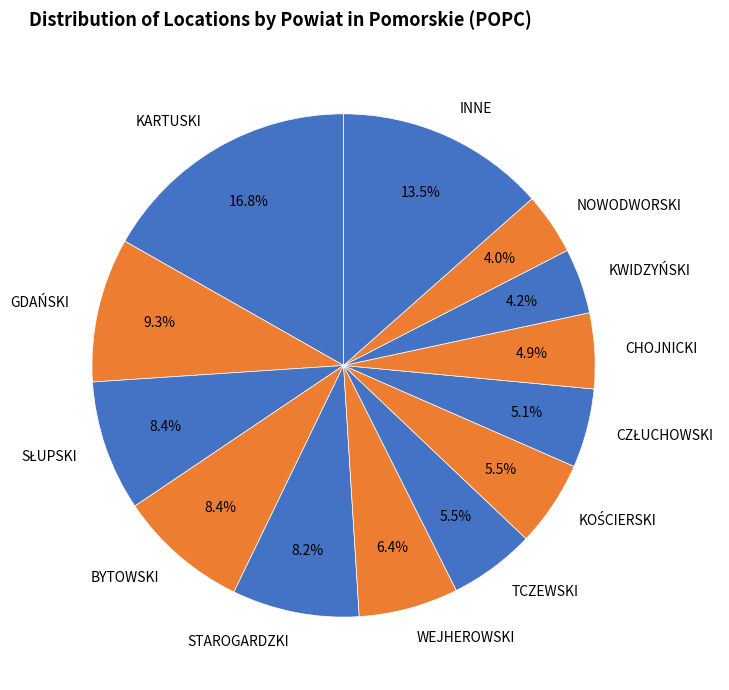

Do CHOJNICKI and STAROGARDZKI together represent more than half of the pie?

No